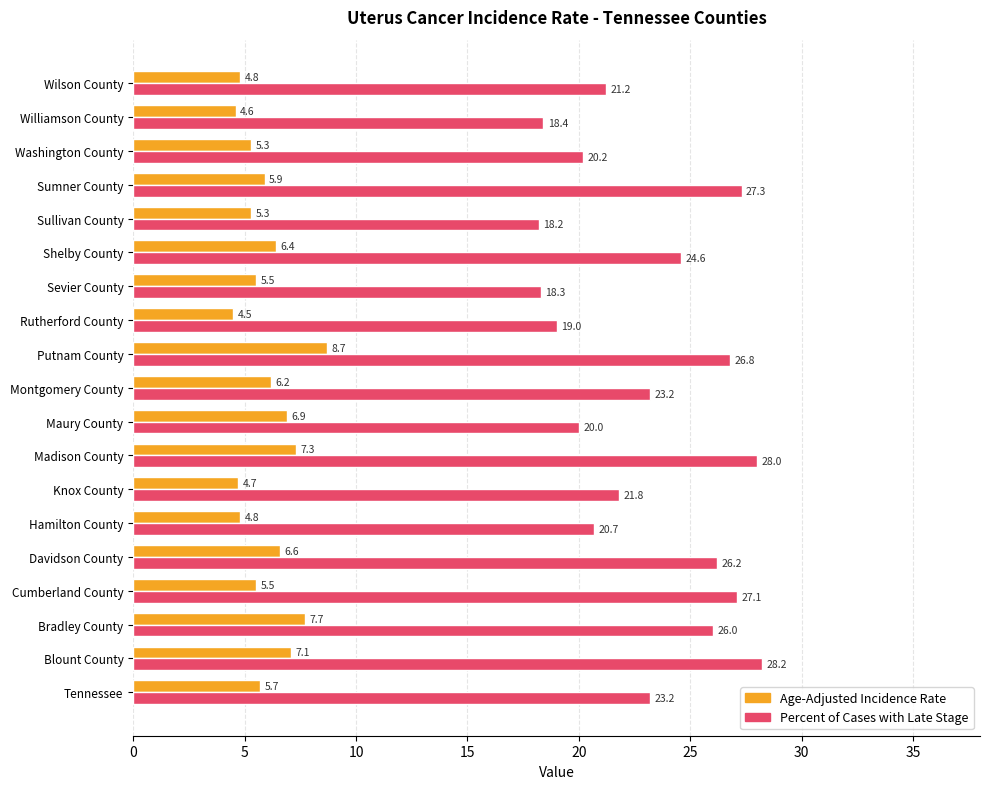

At how many categories does at least one series exceed 11?

19